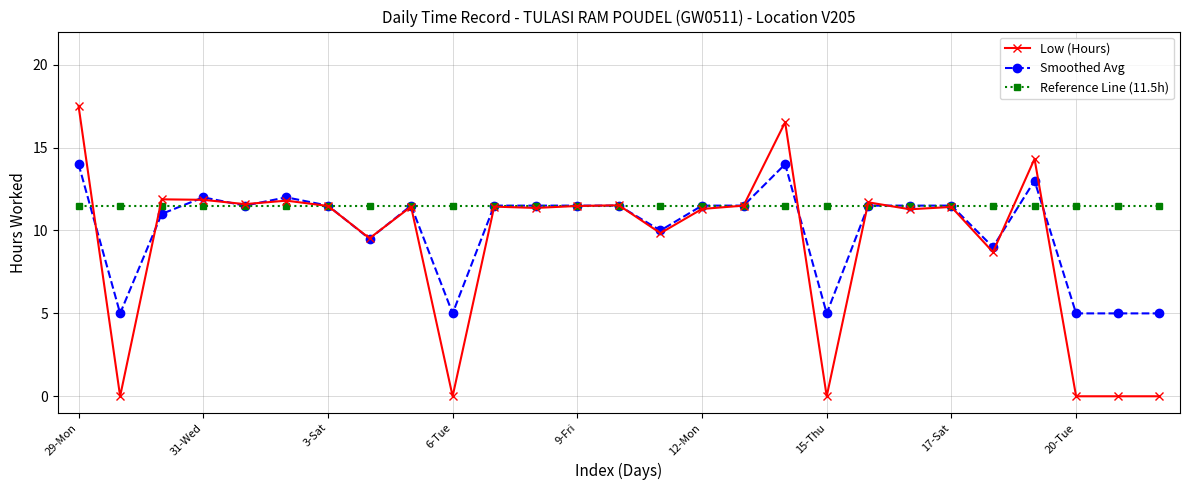

Which series has the largest total across all categories?

Reference Line (11.5h)